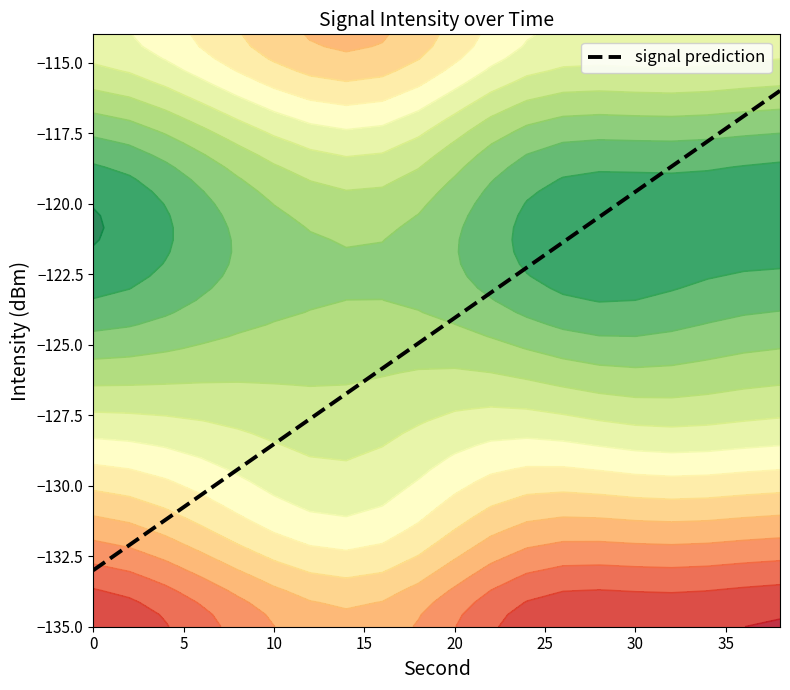

True or false: the data has more than 1 interior local peaks.

False